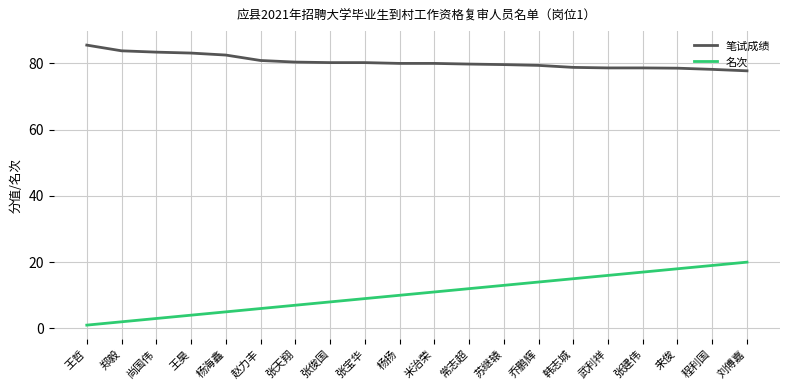

The 笔试成绩 series shows 41.1 at 来俊. True or false?

False